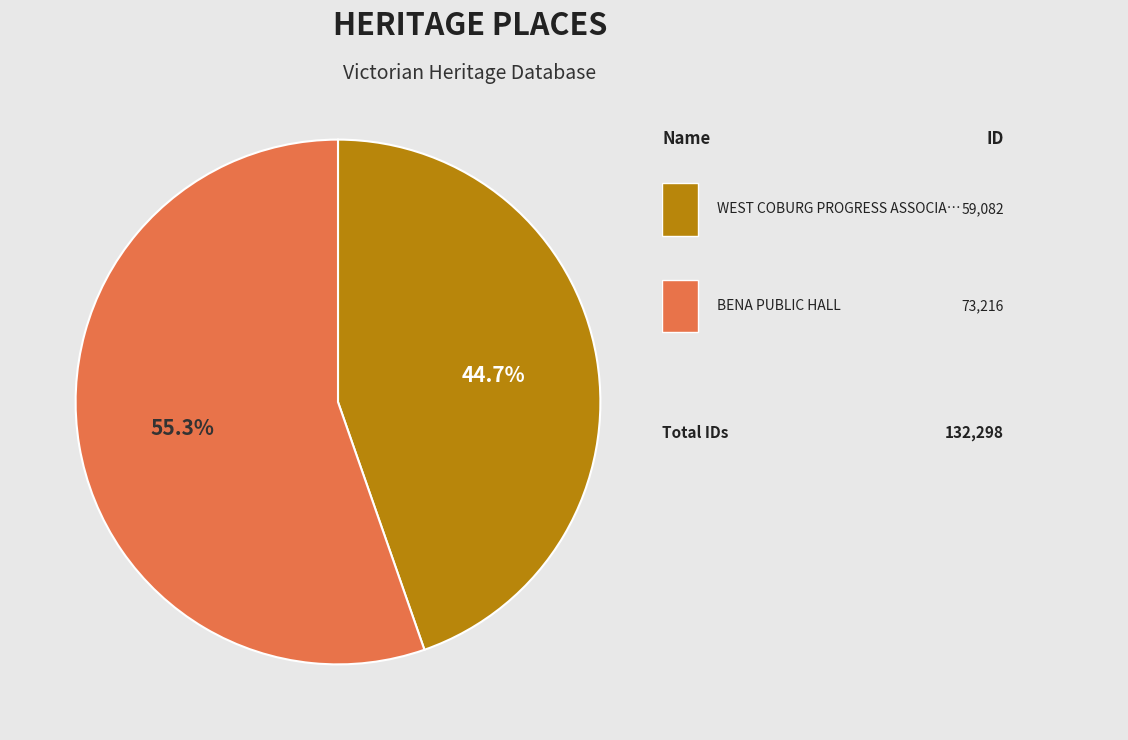

Is there any slice that represents more than half of the pie?

Yes